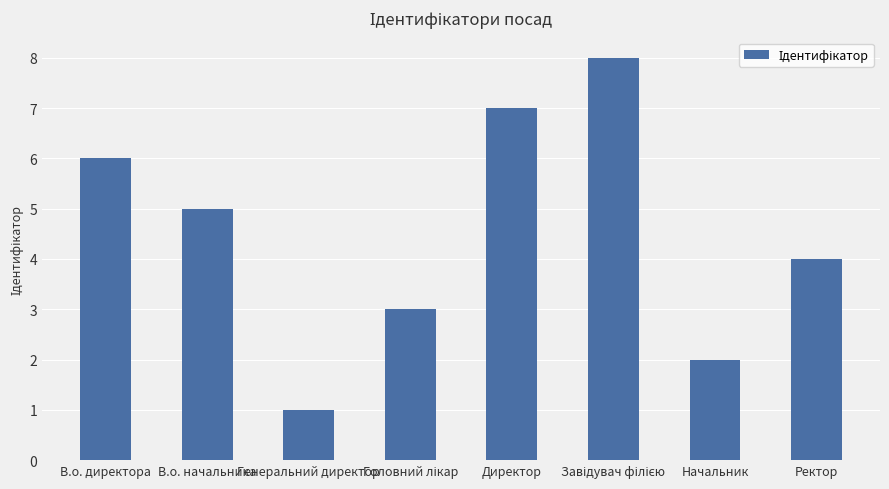

What is the sum of the values at Начальник and В.о. начальника?

7